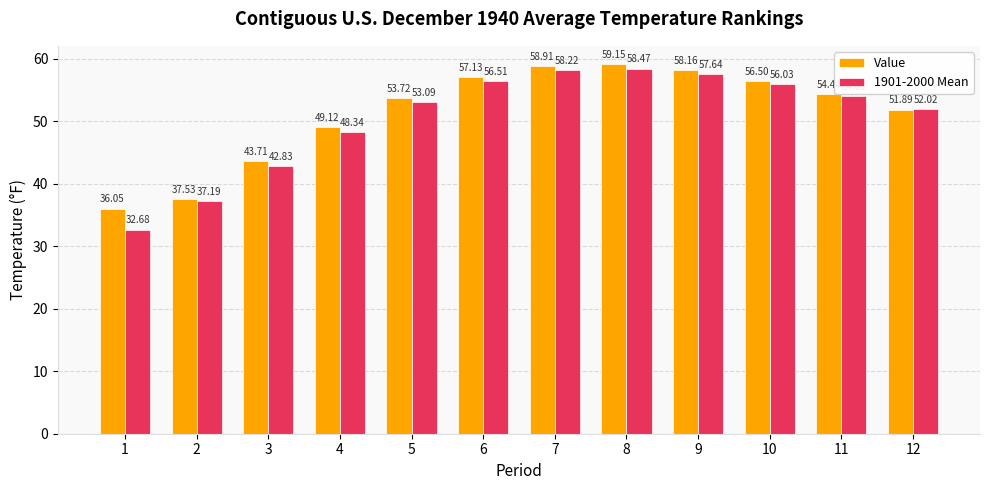

What is the value of the 1901-2000 Mean bar at the 6th from the left?

56.5